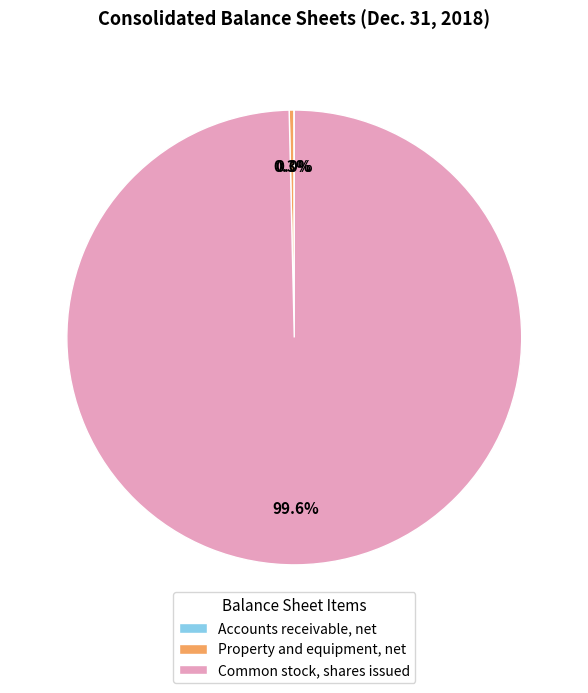

Which slice is the largest?

Common stock, shares issued